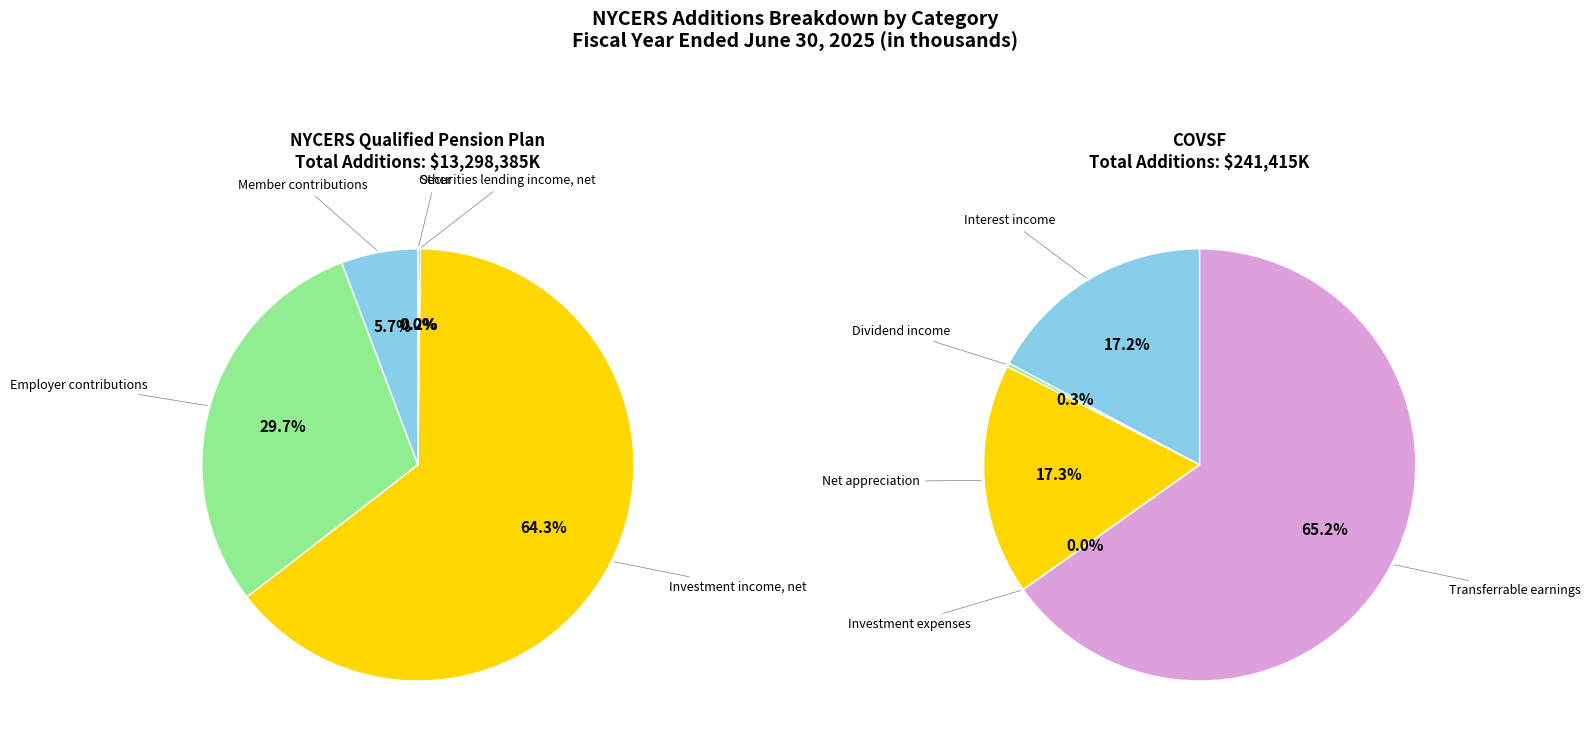

Is it true that Securities lending income, net is 0% of the pie?

True